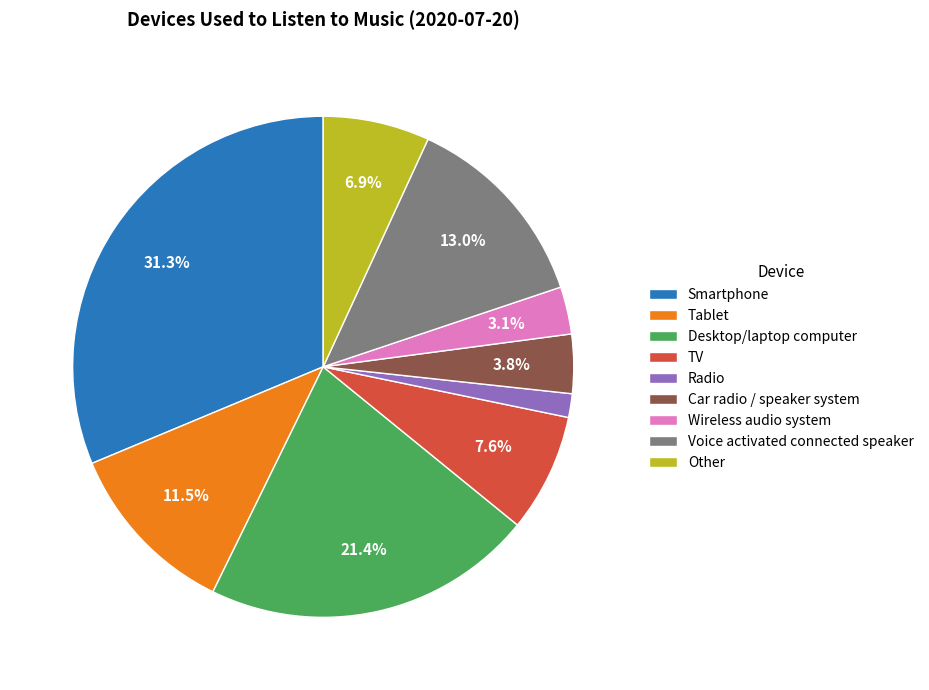

Rank the categories by value from highest to lowest.

Smartphone, Desktop/laptop computer, Voice activated connected speaker, Tablet, TV, Other, Car radio / speaker system, Wireless audio system, Radio